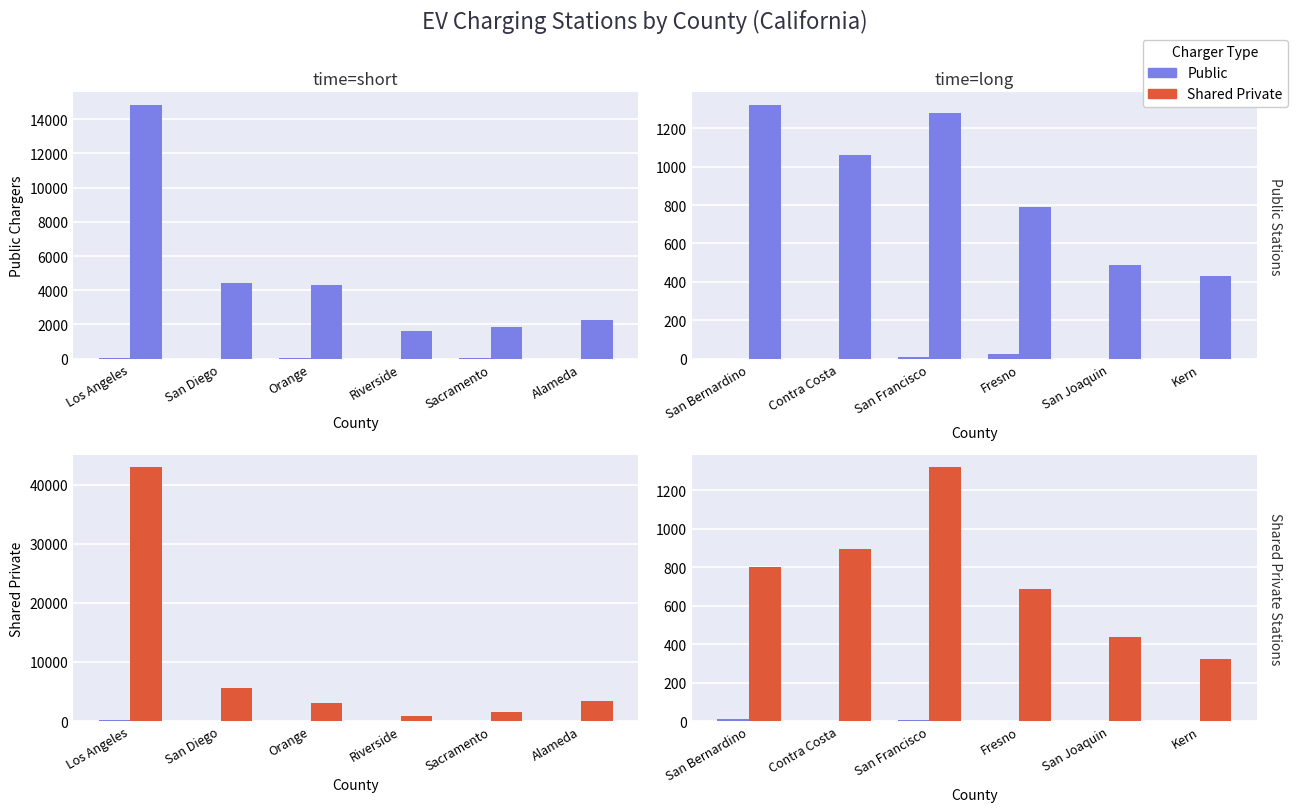

Which category has the lowest value across all series?

Contra Costa